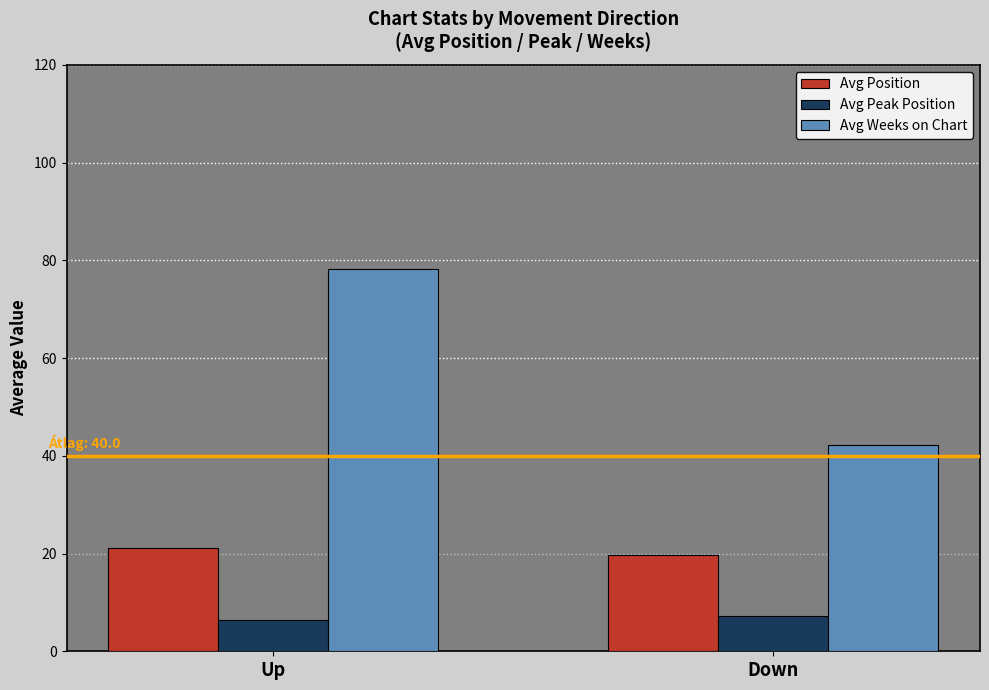

True or false: Avg Peak Position has a value of 6.5 at Up.

True